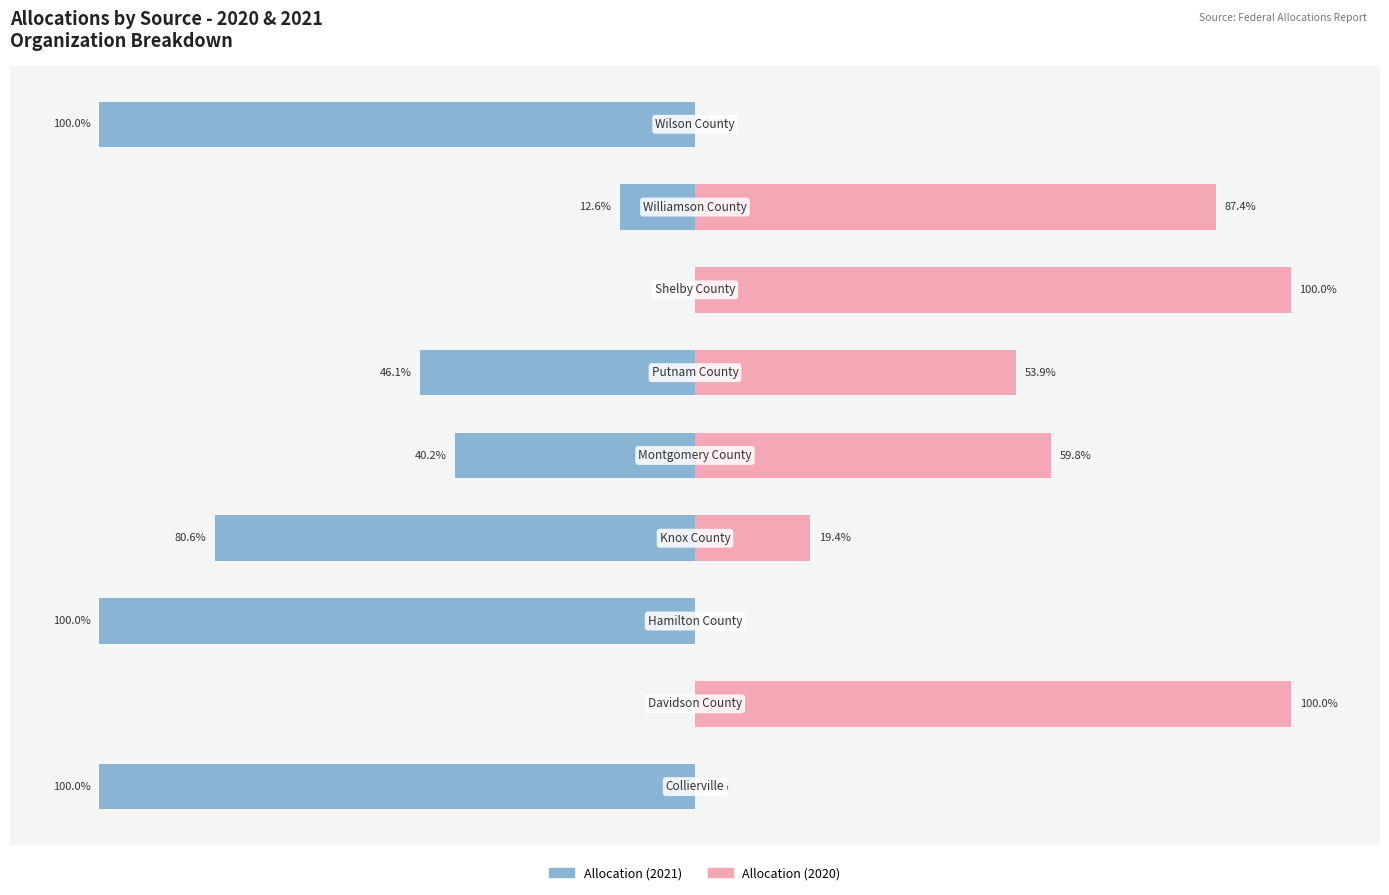

Rank the series by their maximum value, from highest to lowest.

Allocation (2020), Allocation (2021)